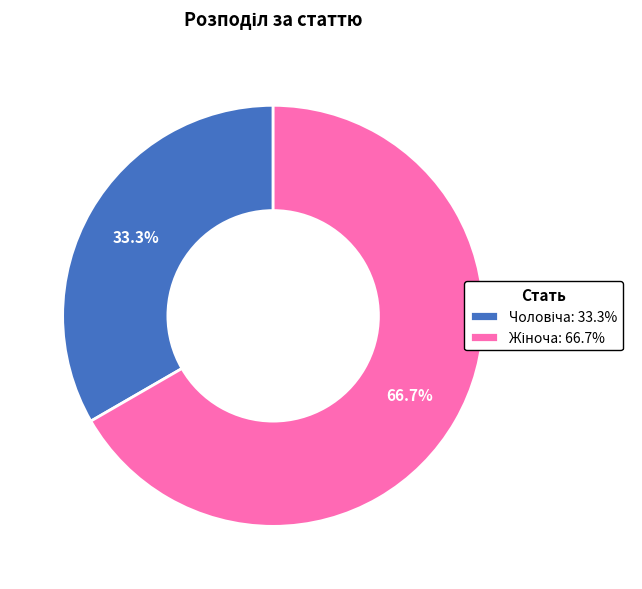

Count the number of slices in the pie.

2